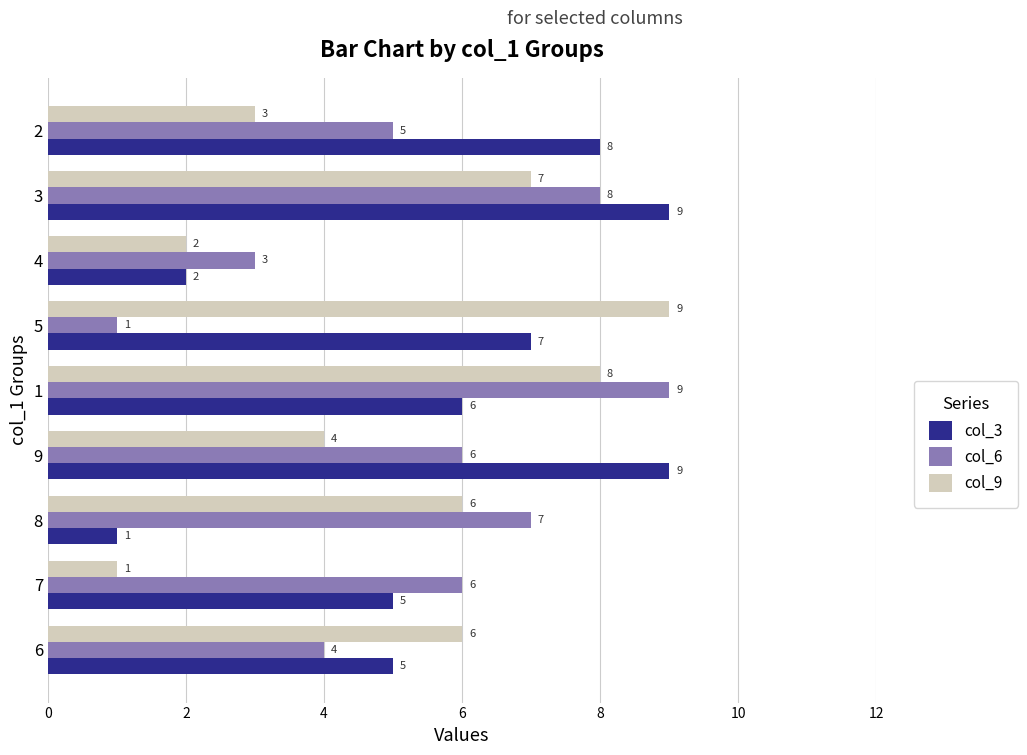

What is the difference between the second highest and minimum values in the col_9 series?

7